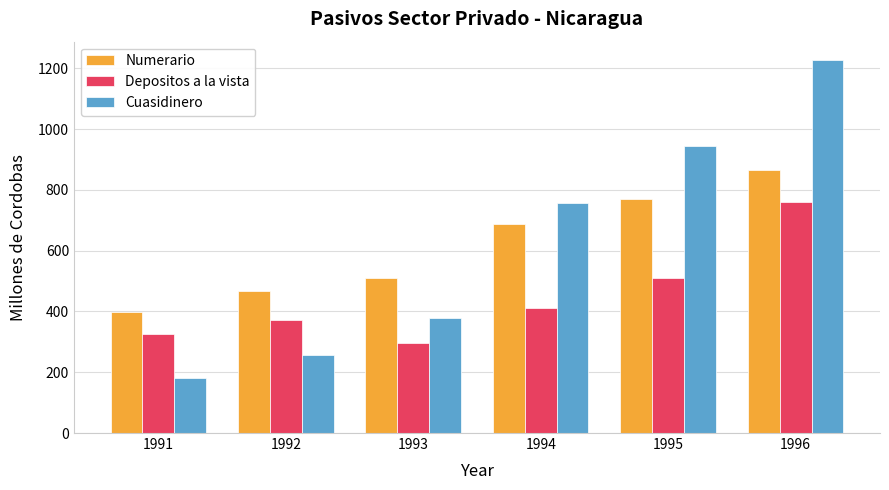

List the series in order of their peak value, highest first.

Cuasidinero, Numerario, Depositos a la vista